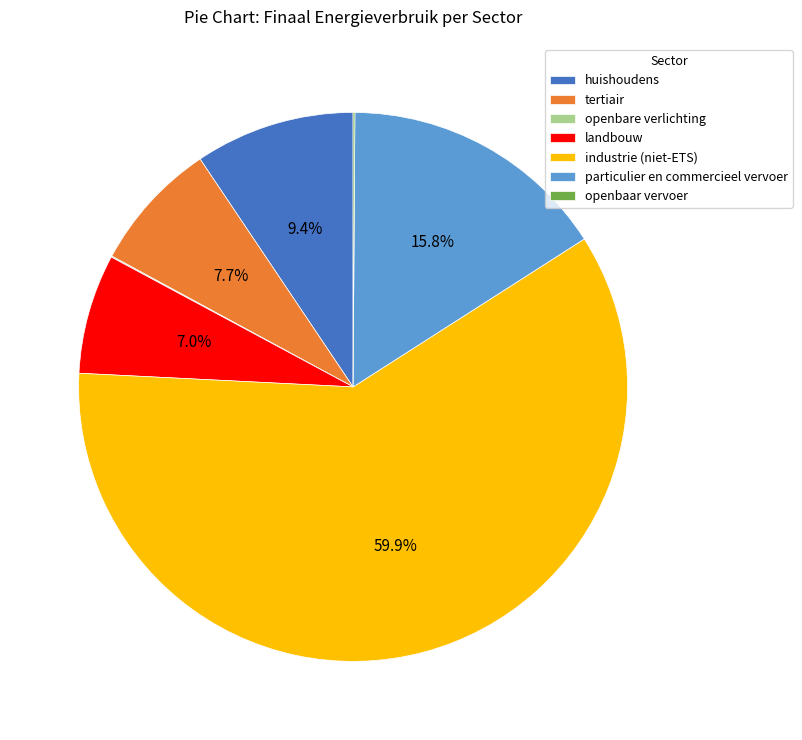

To the nearest percent, what is the combined percentage of tertiair and huishoudens?

17%